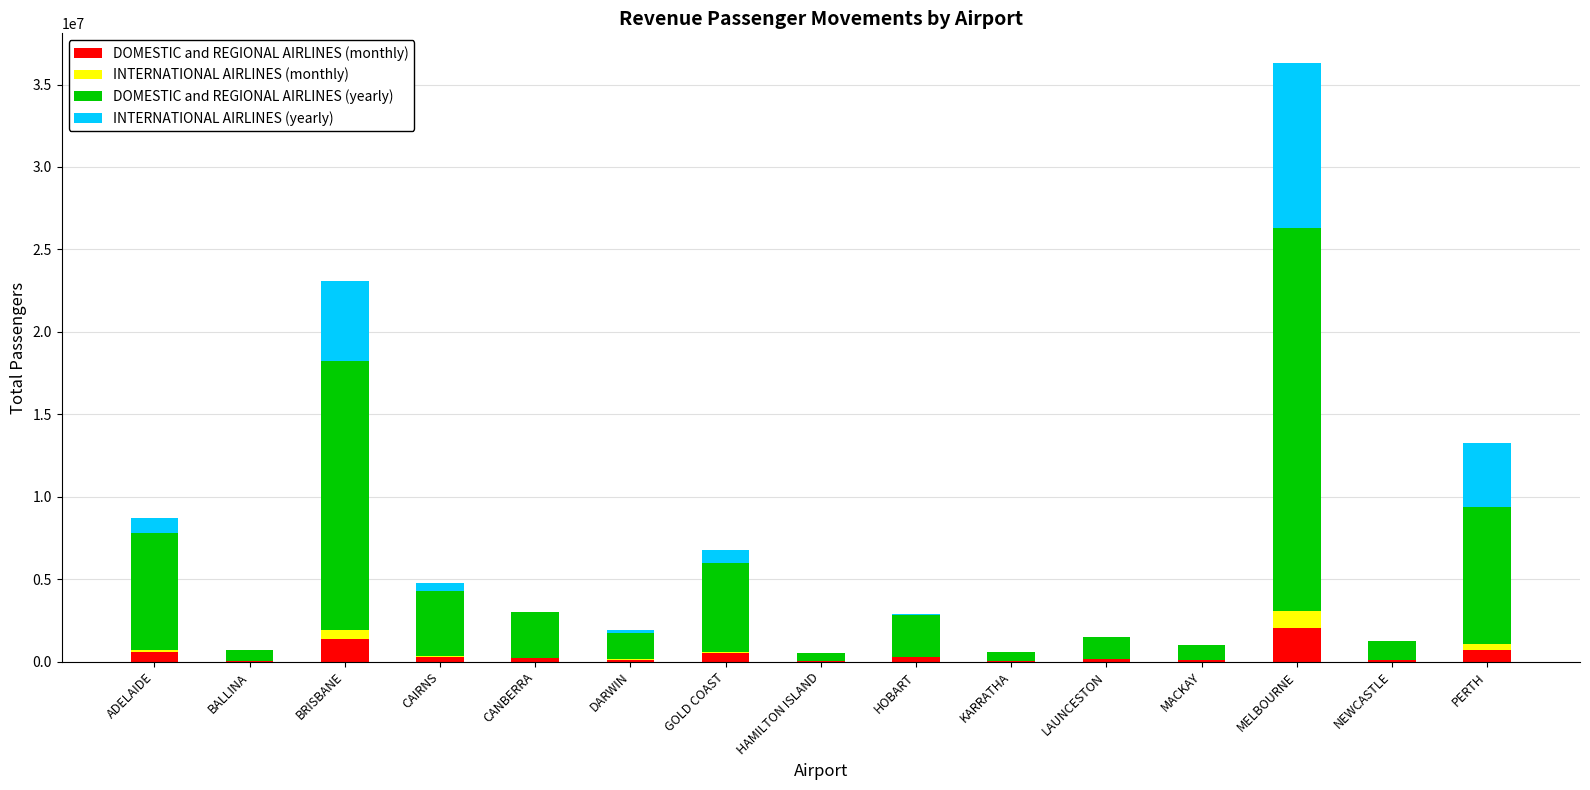

What is the highest value of the DOMESTIC and REGIONAL AIRLINES (monthly) series?

2029415